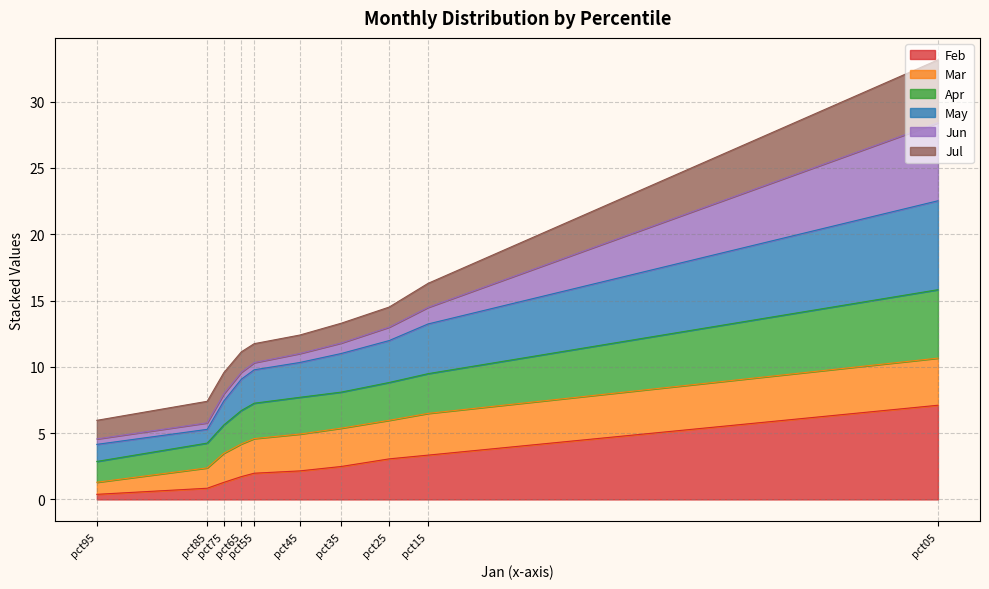

What is the highest value of the Feb series?

7.1